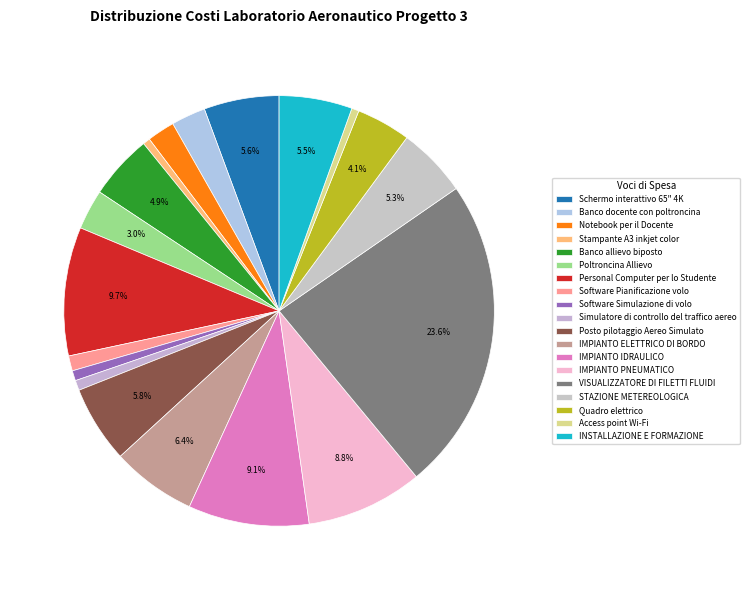

Do Quadro elettrico and Software Pianificazione volo together represent more than half of the pie?

No